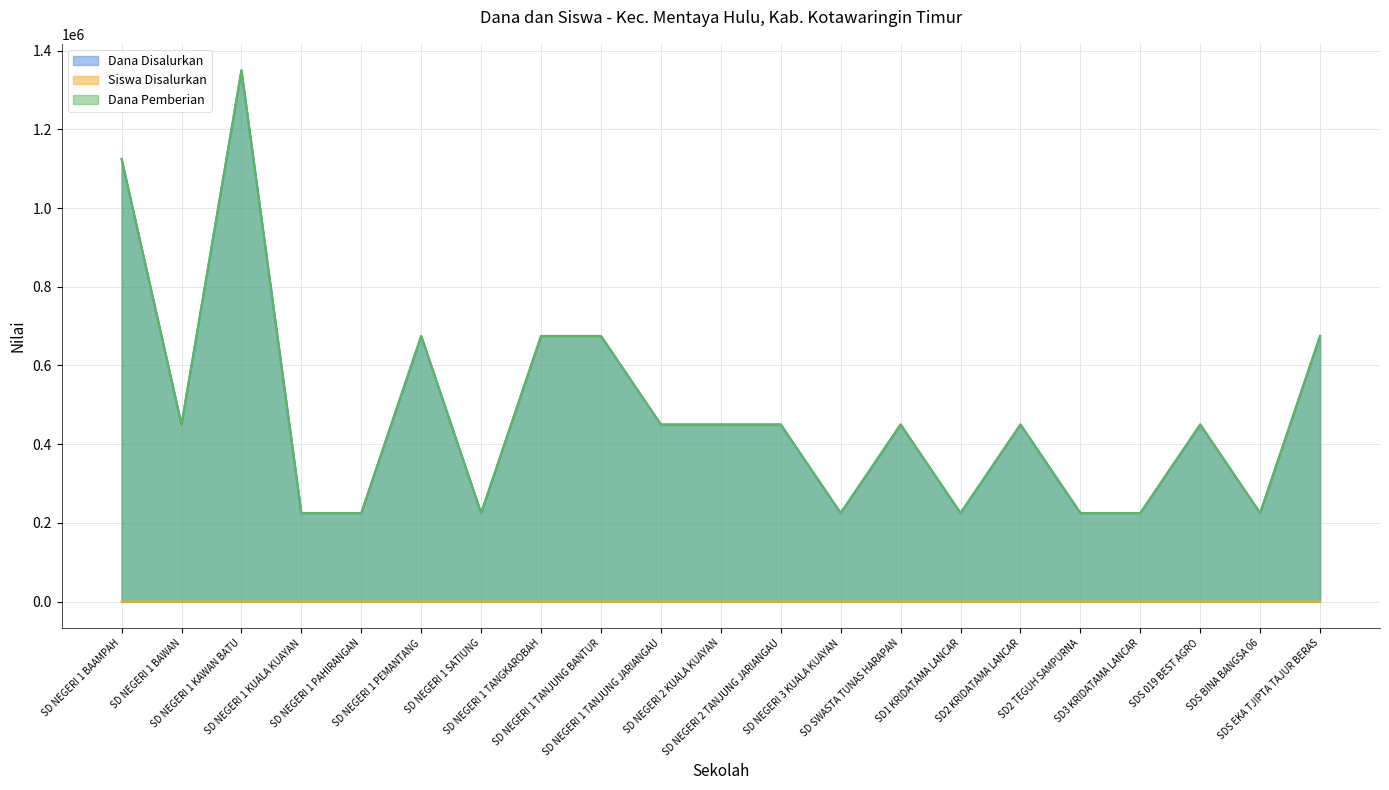

At which label is Siswa Disalurkan closest to 3?

SD NEGERI 1 PEMANTANG